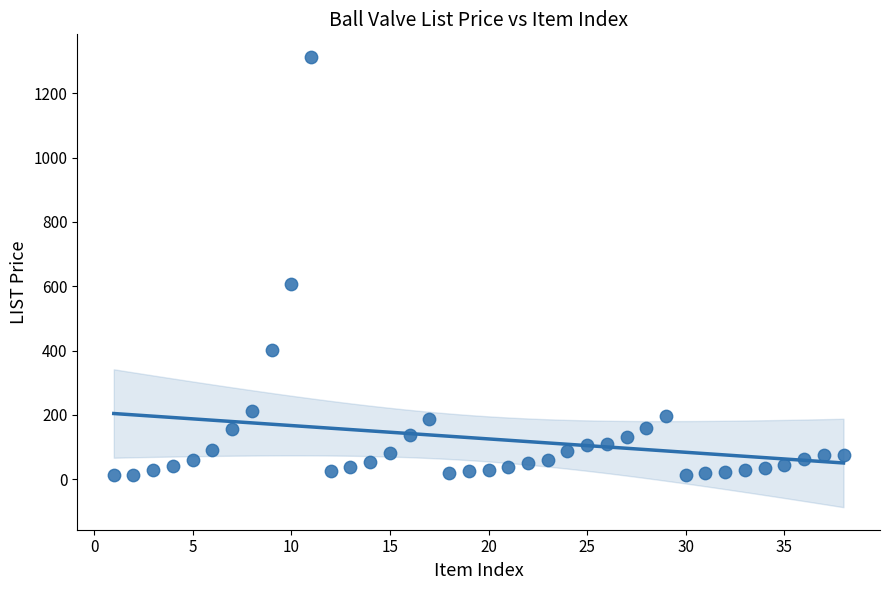

What Y value in the scatter plot is closest to 662?

606.4